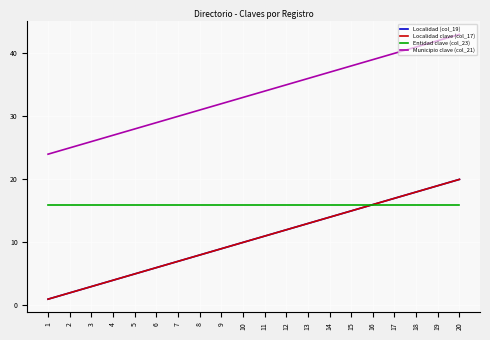

What is the average value of the Entidad clave (col_23) series?

16